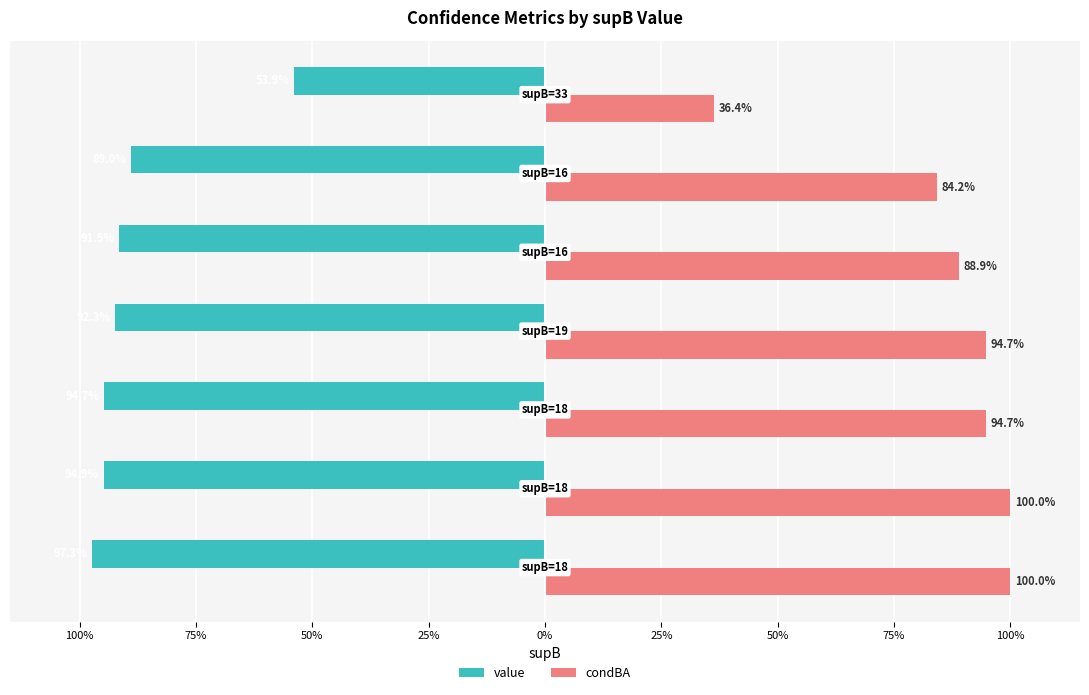

What is the difference between the second highest and minimum values in the condBA series?

0.6